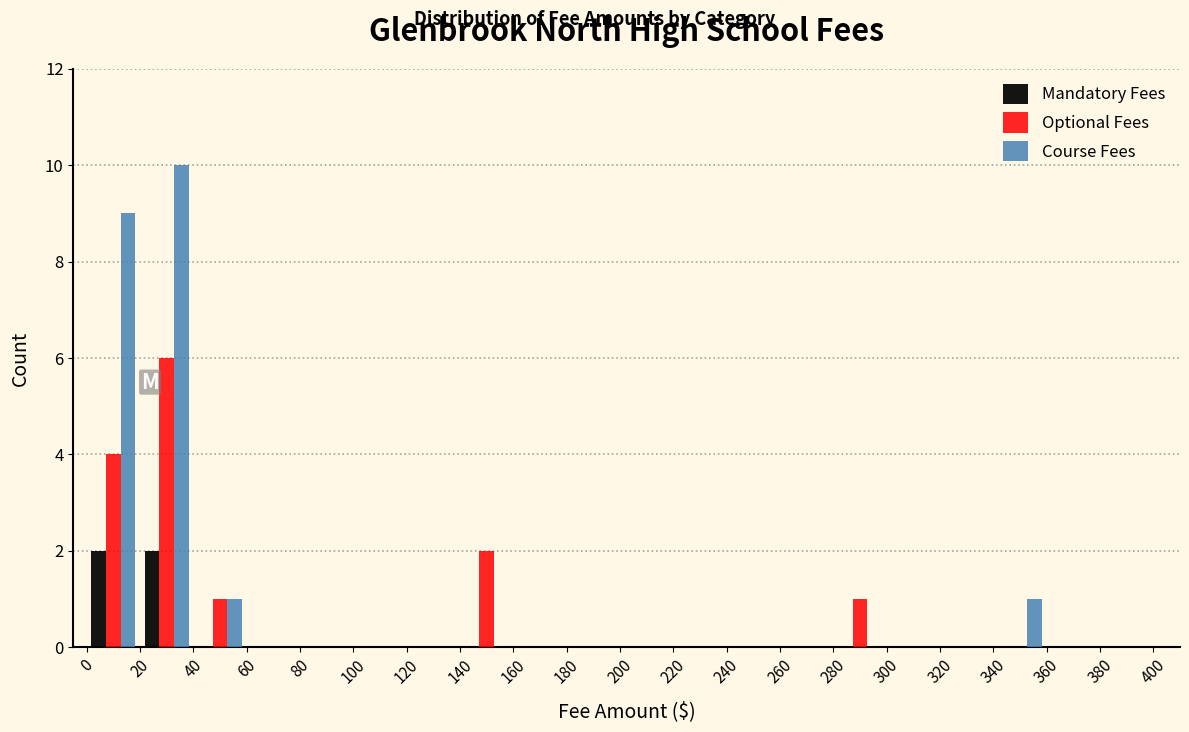

Reading left to right, list every range on the x-axis with the height of the bar of each series over it. The values are not printed on the chart, so give them approximately, as read against the axis.

0 to 20: Mandatory Fees=2	Optional Fees=4	Course Fees=9
20 to 40: Mandatory Fees=2	Optional Fees=6	Course Fees=10
40 to 60: Mandatory Fees=0	Optional Fees=1	Course Fees=1
60 to 80: Mandatory Fees=0	Optional Fees=0	Course Fees=0
80 to 100: Mandatory Fees=0	Optional Fees=0	Course Fees=0
100 to 120: Mandatory Fees=0	Optional Fees=0	Course Fees=0
120 to 140: Mandatory Fees=0	Optional Fees=0	Course Fees=0
140 to 160: Mandatory Fees=0	Optional Fees=2	Course Fees=0
160 to 180: Mandatory Fees=0	Optional Fees=0	Course Fees=0
180 to 200: Mandatory Fees=0	Optional Fees=0	Course Fees=0
200 to 220: Mandatory Fees=0	Optional Fees=0	Course Fees=0
220 to 240: Mandatory Fees=0	Optional Fees=0	Course Fees=0
240 to 260: Mandatory Fees=0	Optional Fees=0	Course Fees=0
260 to 280: Mandatory Fees=0	Optional Fees=0	Course Fees=0
280 to 300: Mandatory Fees=0	Optional Fees=1	Course Fees=0
300 to 320: Mandatory Fees=0	Optional Fees=0	Course Fees=0
320 to 340: Mandatory Fees=0	Optional Fees=0	Course Fees=0
340 to 360: Mandatory Fees=0	Optional Fees=0	Course Fees=1
360 to 380: Mandatory Fees=0	Optional Fees=0	Course Fees=0
380 to 400: Mandatory Fees=0	Optional Fees=0	Course Fees=0